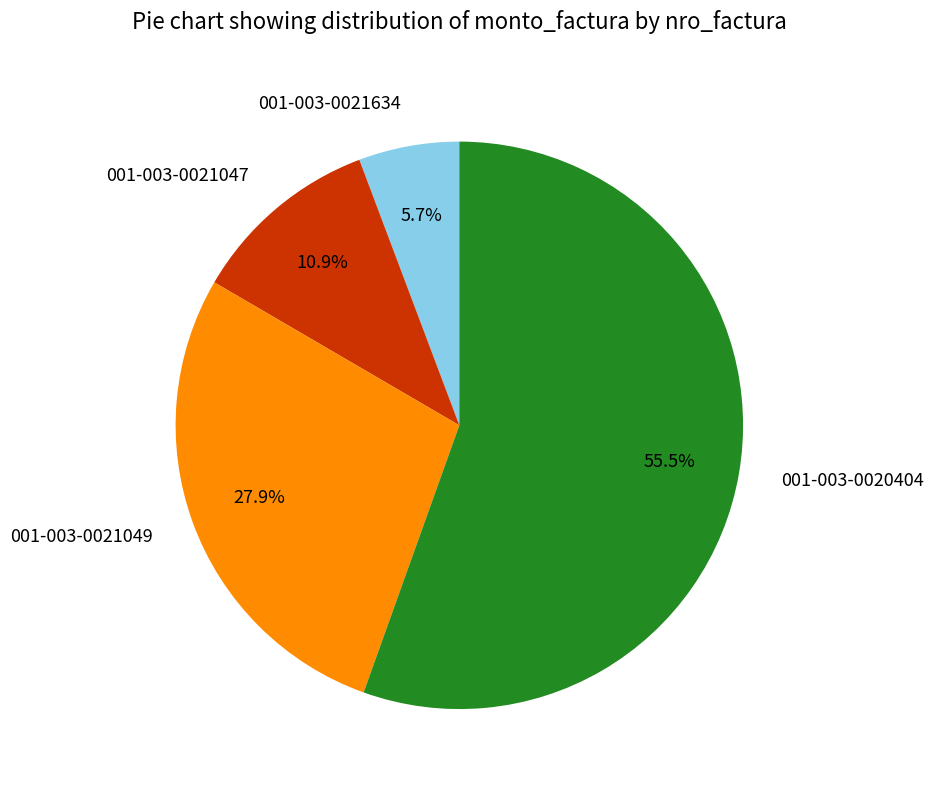

What is the smallest slice in the pie chart?

001-003-0021634